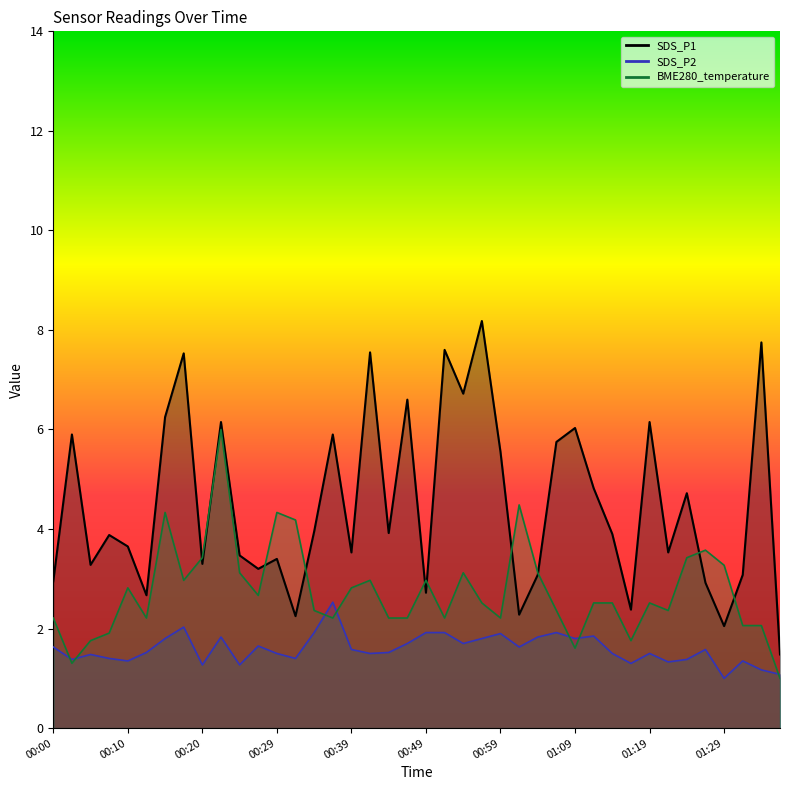

How many interior local peaks does the SDS_P1 series have?

14